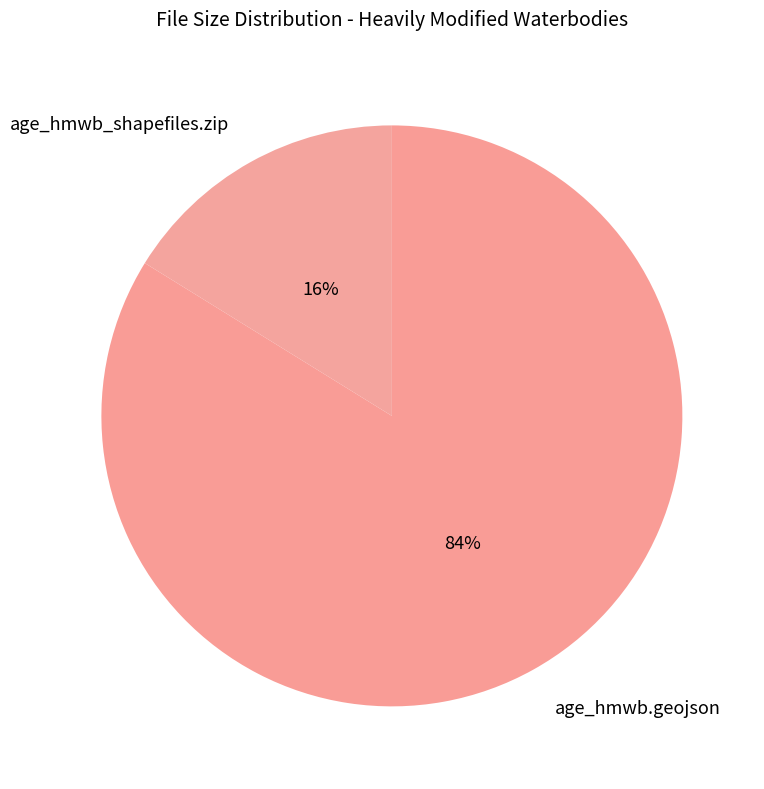

True or false: age_hmwb_shapefiles.zip accounts for 7% of the total.

False